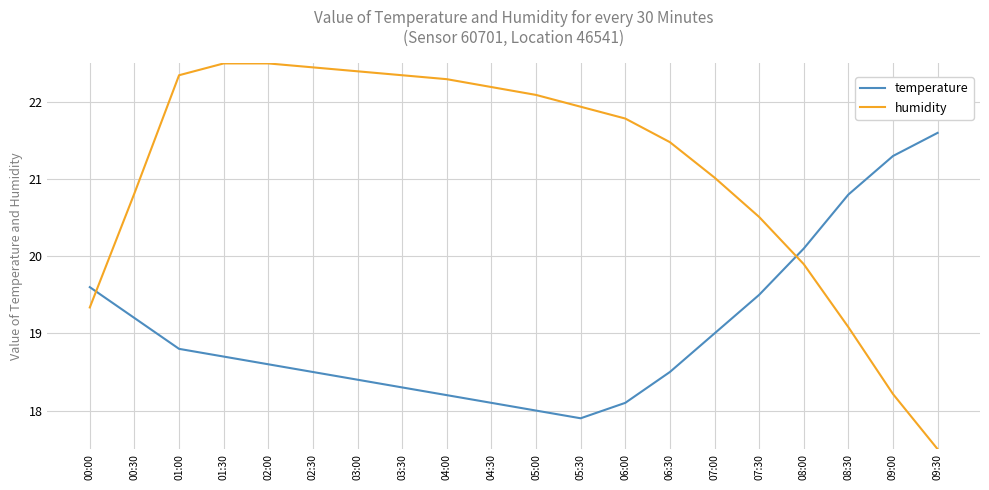

What position from the left is 01:30?

4